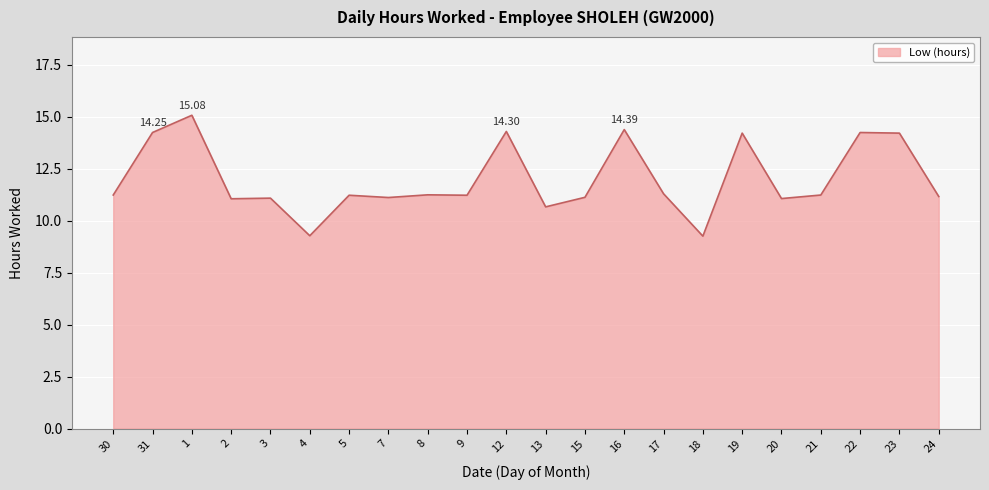

What is the ratio of the value at 5 to the value at 13?

1.1